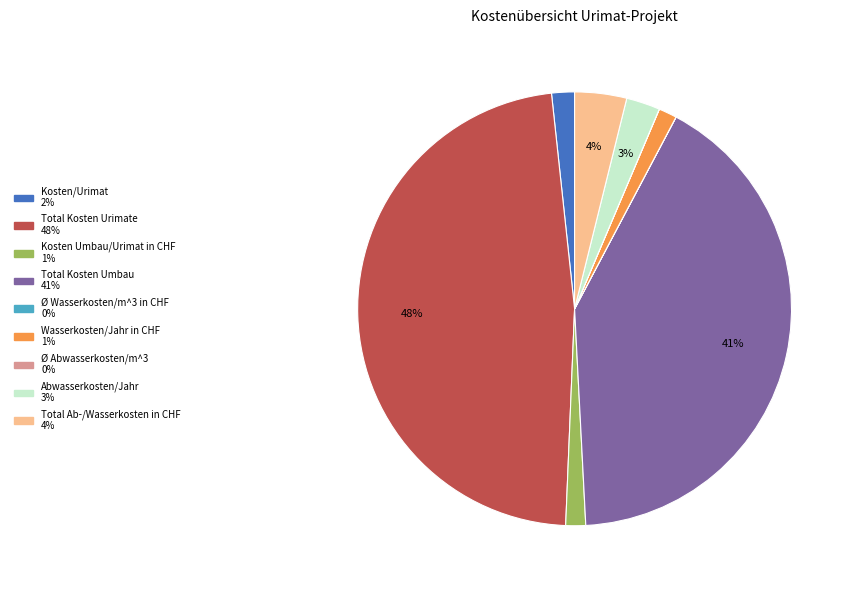

What percentage is the Total Kosten Urimate slice, to the nearest percent?

48%